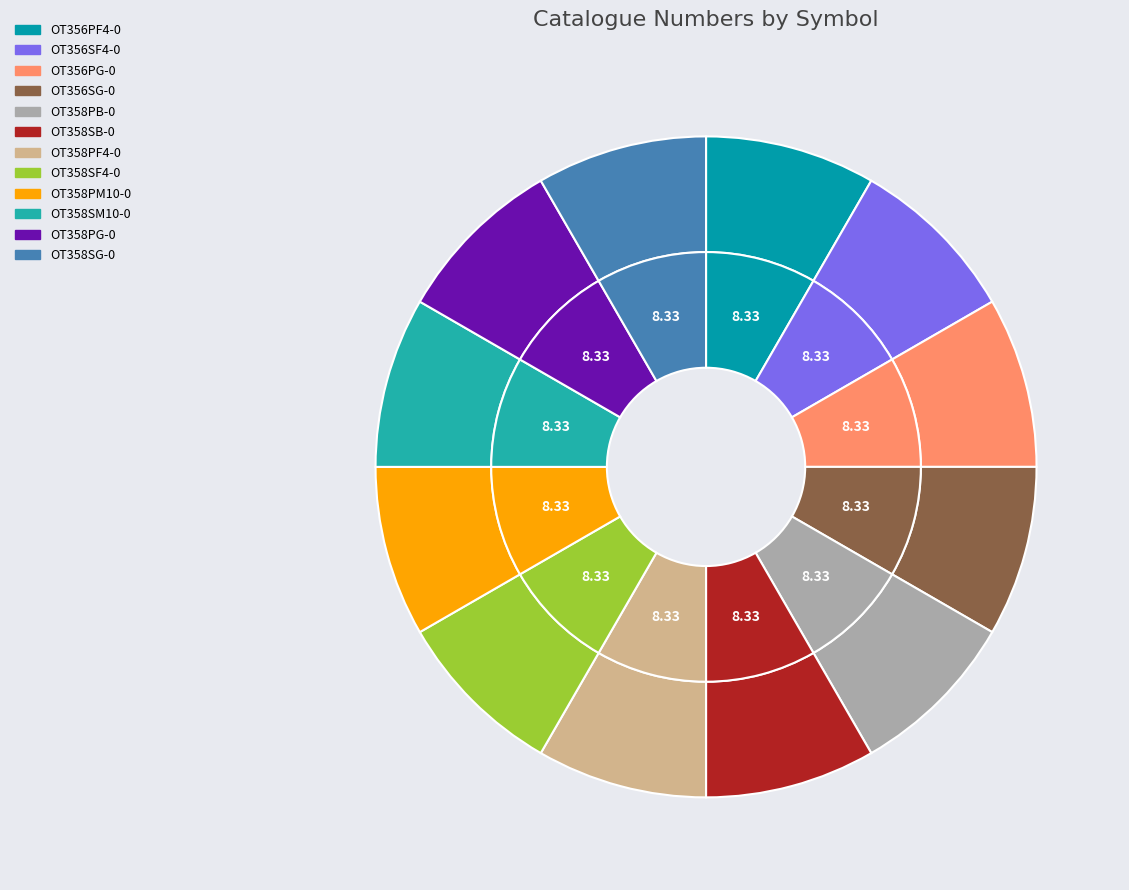

Is there any slice that represents more than half of the pie?

No